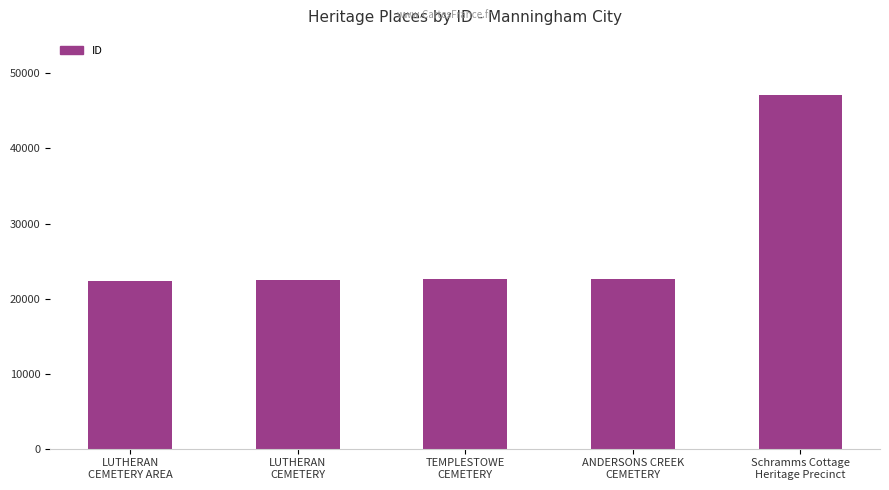

What is the maximum value shown in the chart?

47149